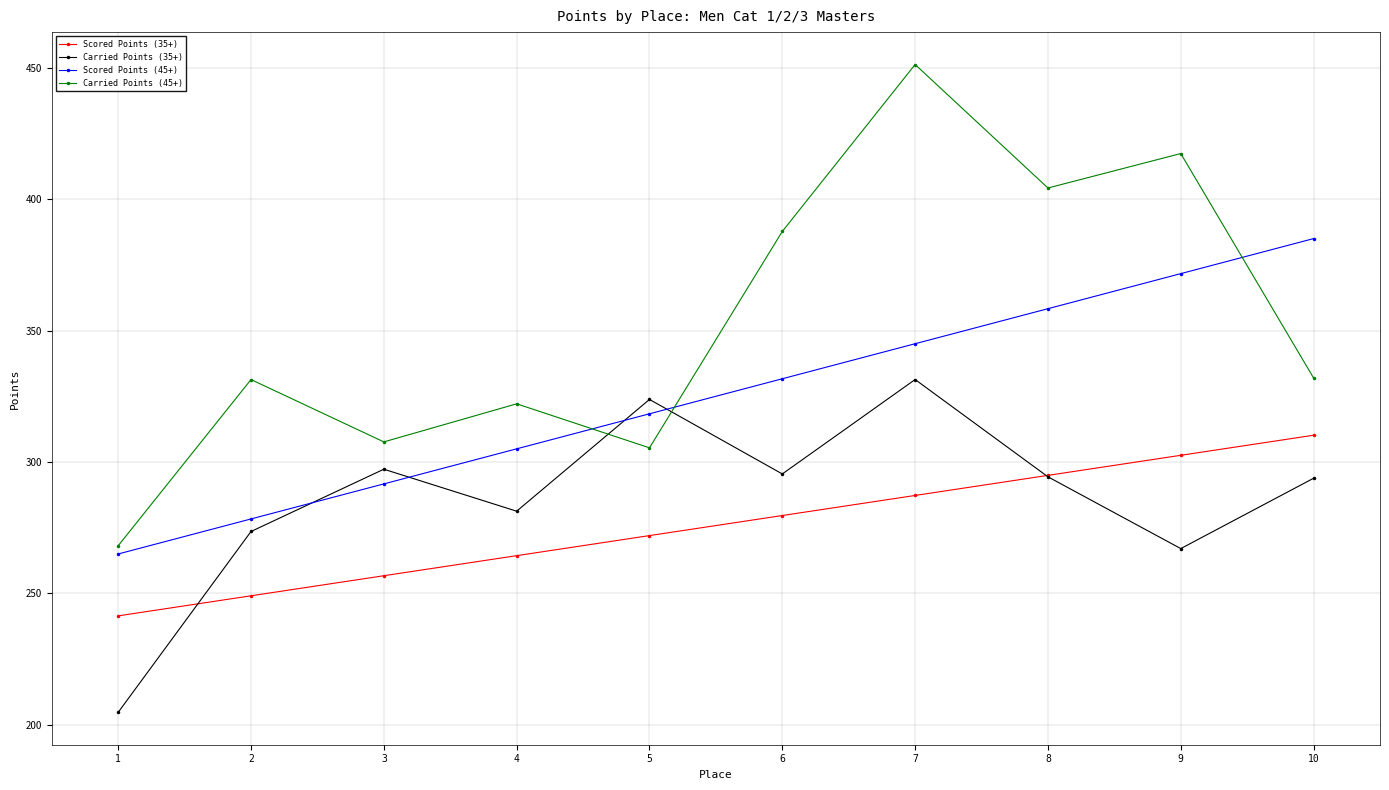

How many interior local valleys does the Carried Points (45+) series have?

3